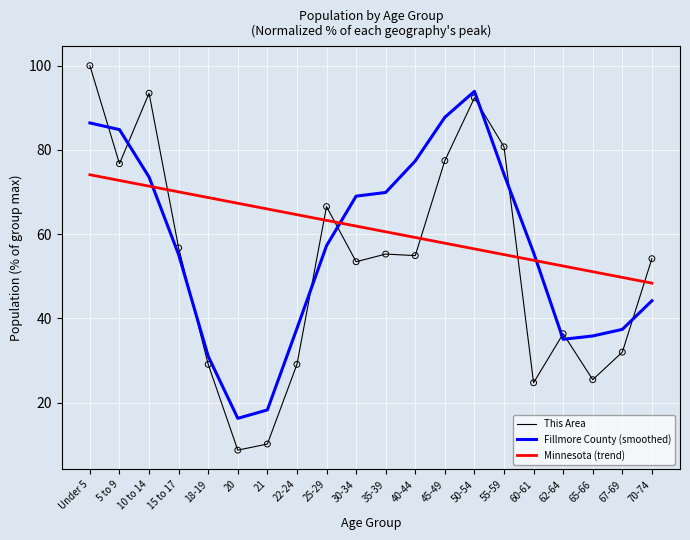

Which series has the widest spread of values?

This Area